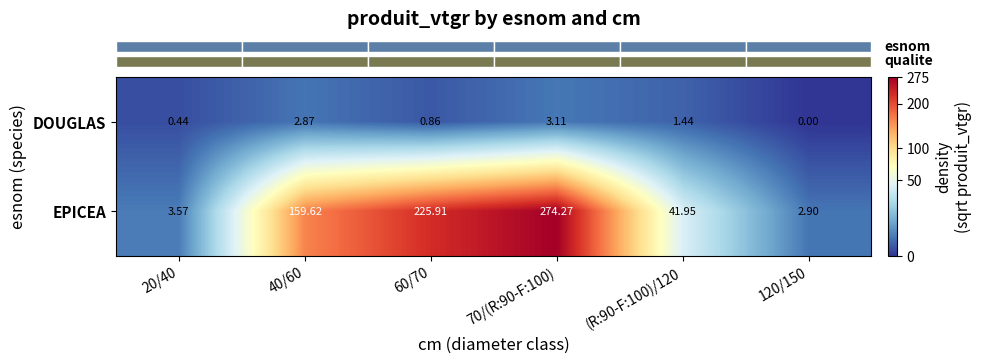

Rank the series by their average value, from lowest to highest.

DOUGLAS, EPICEA